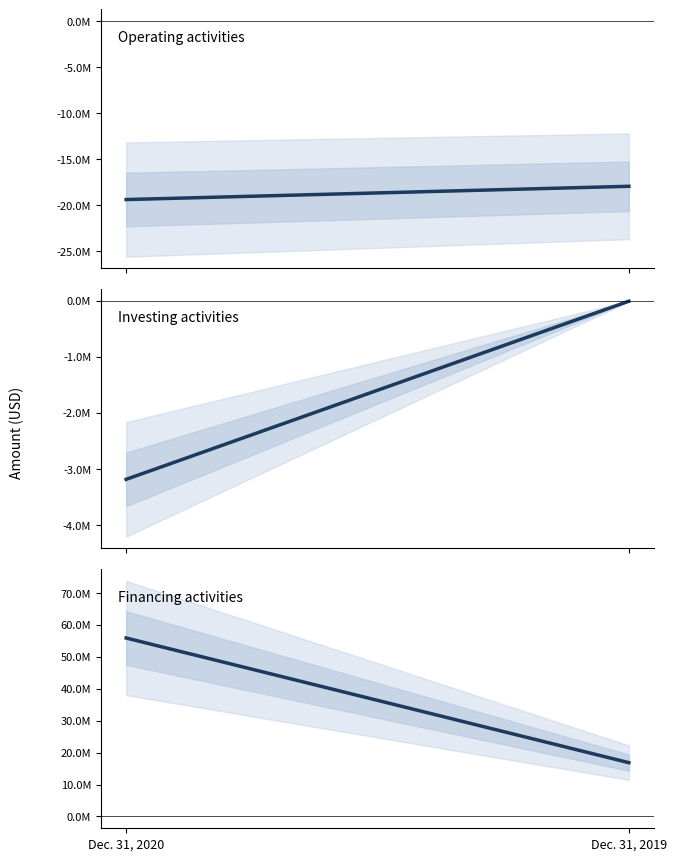

Which series has the largest range (max minus min)?

Net cash provided by financing activities